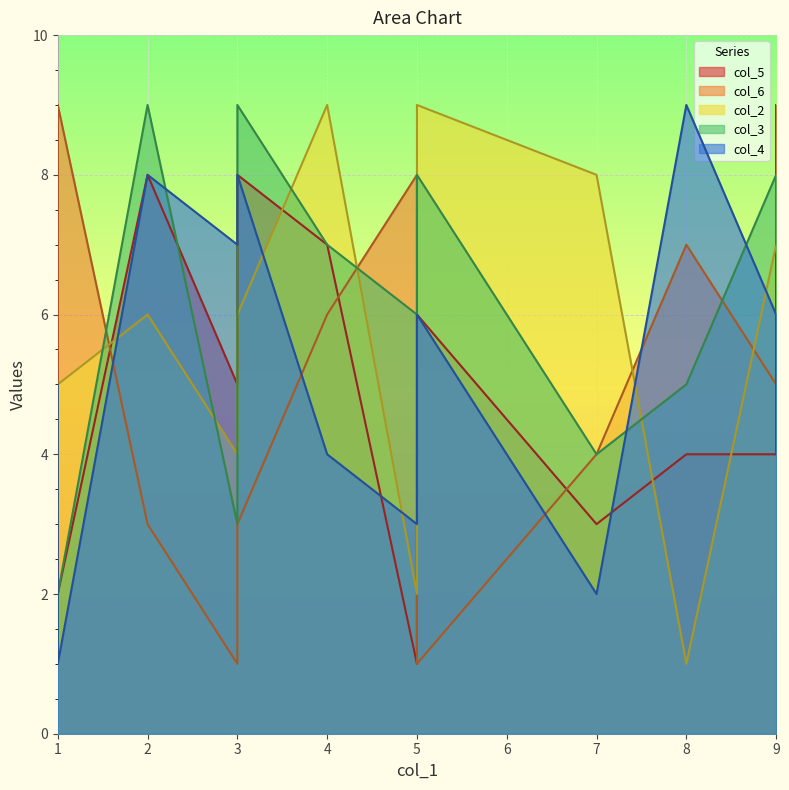

Which series changed the most between 9 and 7?

col_3